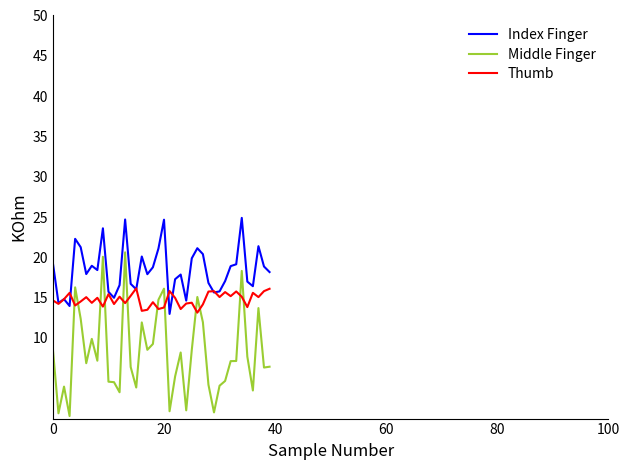

Which series has the largest total across all categories?

Index Finger